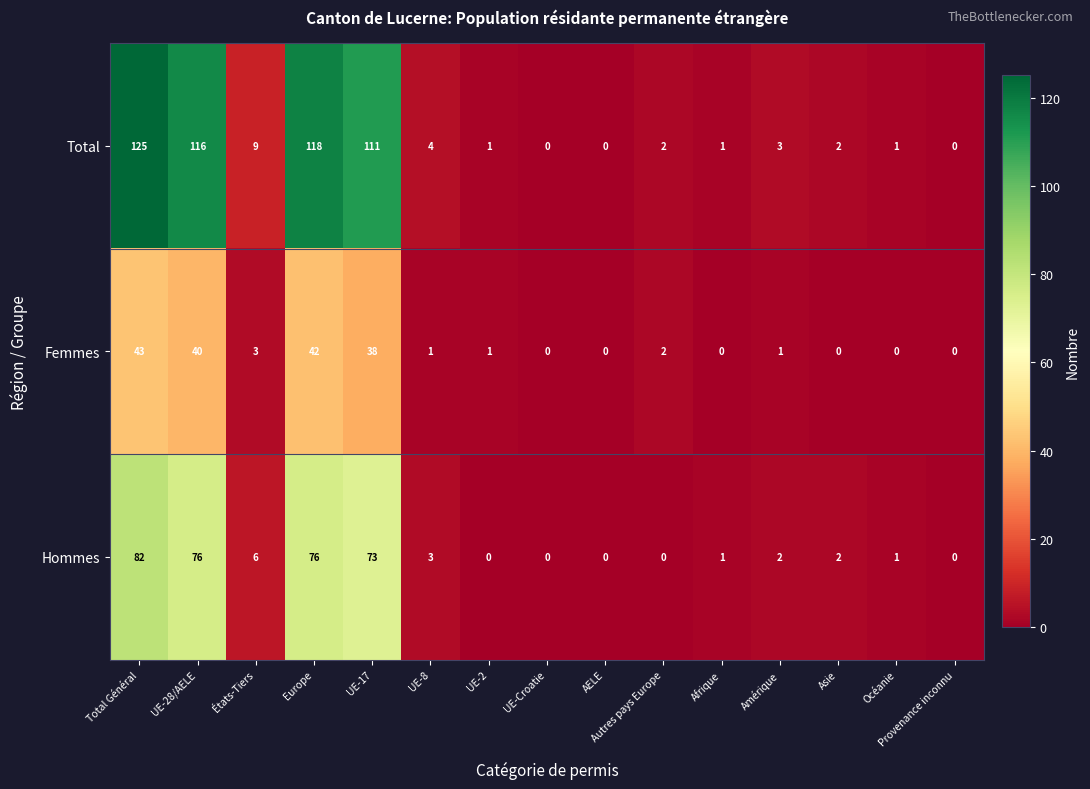

Rank the series by their average value, from highest to lowest.

Total, Hommes, Femmes